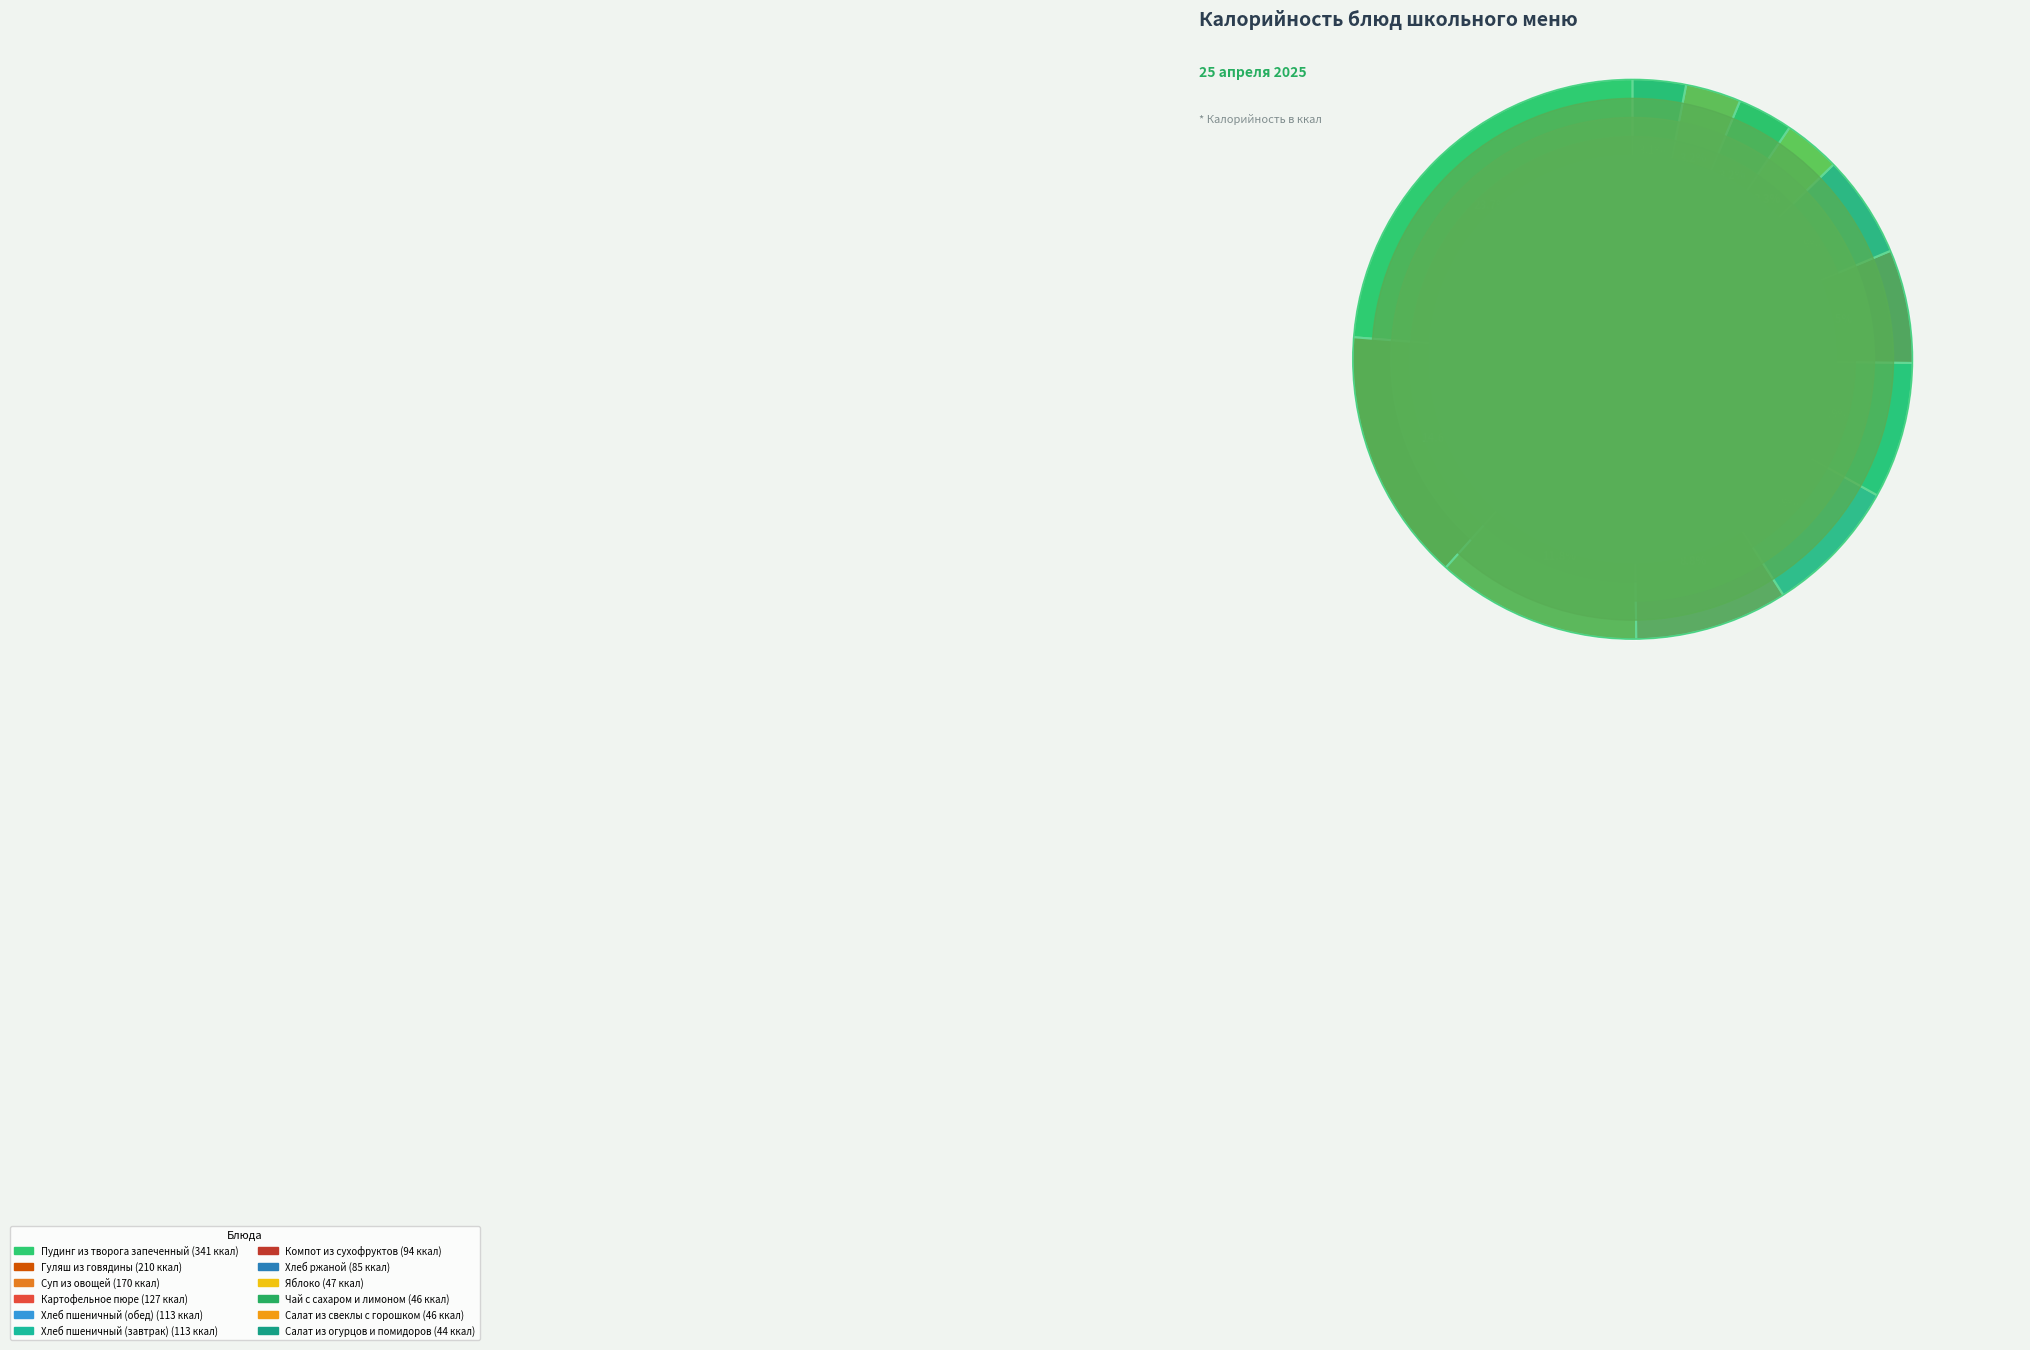

To the nearest percent, what is the average slice percentage?

8%